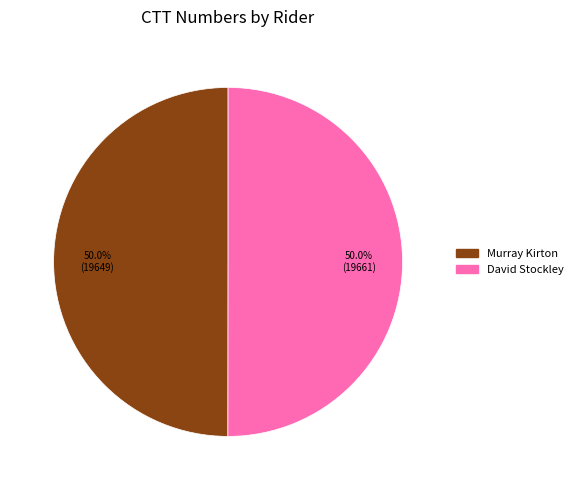

Approximately how many times larger is the value at David Stockley compared to Murray Kirton?

1.0